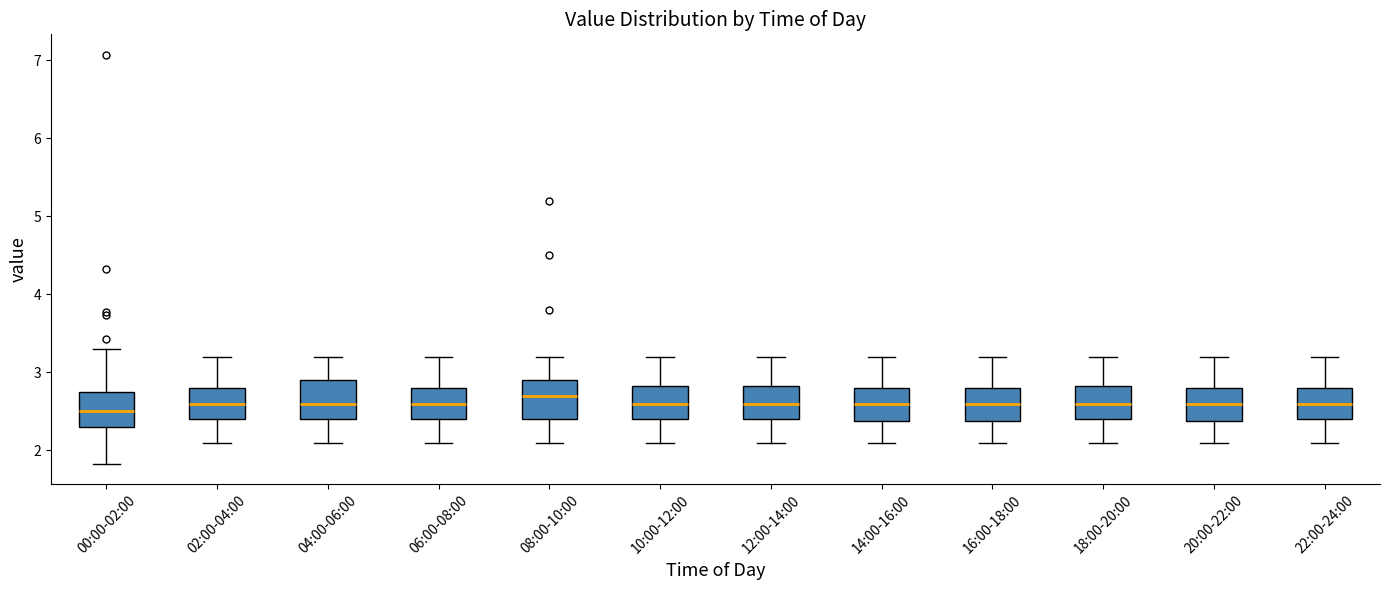

Reading left to right, read every box against the y-axis: the position of its median line, the range the box covers, and the ends of its whiskers. The values are not printed on the chart, so give them approximately, as read against the axis.

00:00-02:00: median 2.5, box 2.3 to 2.7, whiskers 1.8 to 3.3
02:00-04:00: median 2.6, box 2.4 to 2.8, whiskers 2.1 to 3.2
04:00-06:00: median 2.6, box 2.4 to 2.9, whiskers 2.1 to 3.2
06:00-08:00: median 2.6, box 2.4 to 2.8, whiskers 2.1 to 3.2
08:00-10:00: median 2.7, box 2.4 to 2.9, whiskers 2.1 to 3.2
10:00-12:00: median 2.6, box 2.4 to 2.8, whiskers 2.1 to 3.2
12:00-14:00: median 2.6, box 2.4 to 2.8, whiskers 2.1 to 3.2
14:00-16:00: median 2.6, box 2.4 to 2.8, whiskers 2.1 to 3.2
16:00-18:00: median 2.6, box 2.4 to 2.8, whiskers 2.1 to 3.2
18:00-20:00: median 2.6, box 2.4 to 2.8, whiskers 2.1 to 3.2
20:00-22:00: median 2.6, box 2.4 to 2.8, whiskers 2.1 to 3.2
22:00-24:00: median 2.6, box 2.4 to 2.8, whiskers 2.1 to 3.2